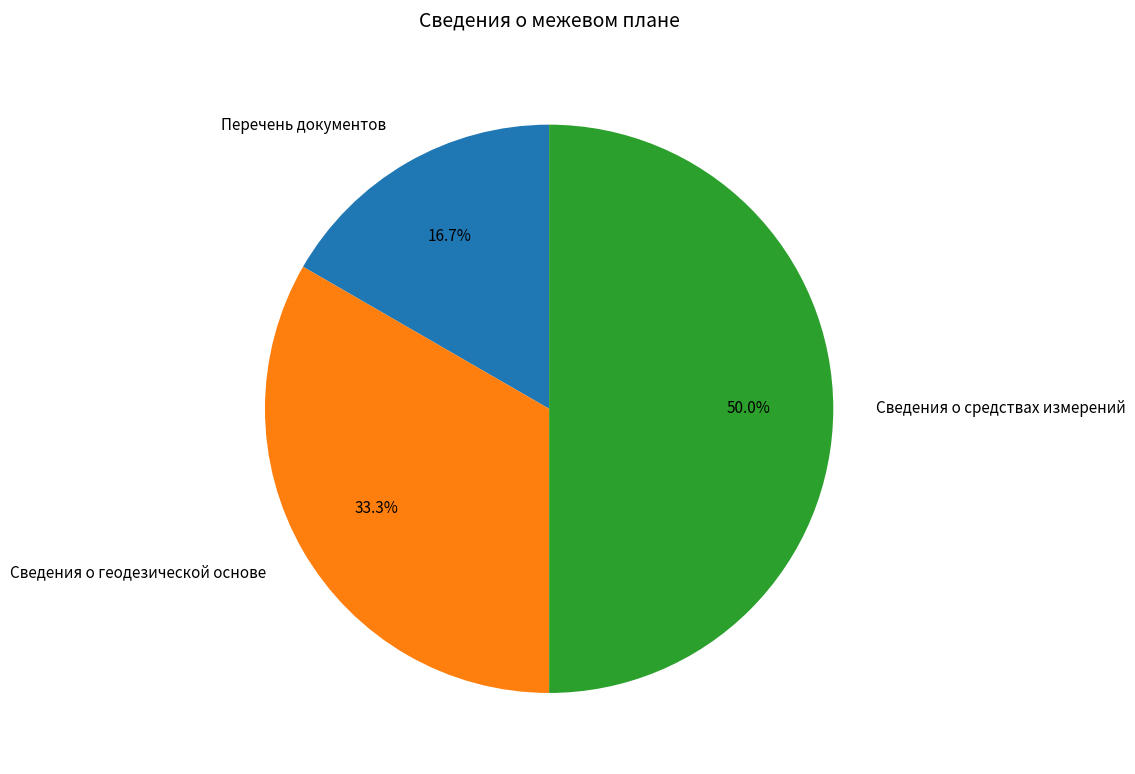

What portion of the pie excludes Сведения о геодезической основе?

66.7%